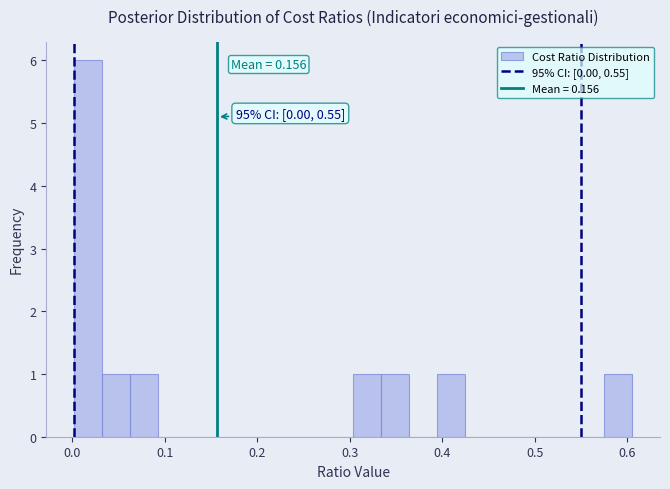

Read against the x-axis, roughly where is the centre of the tallest bar?

0.02